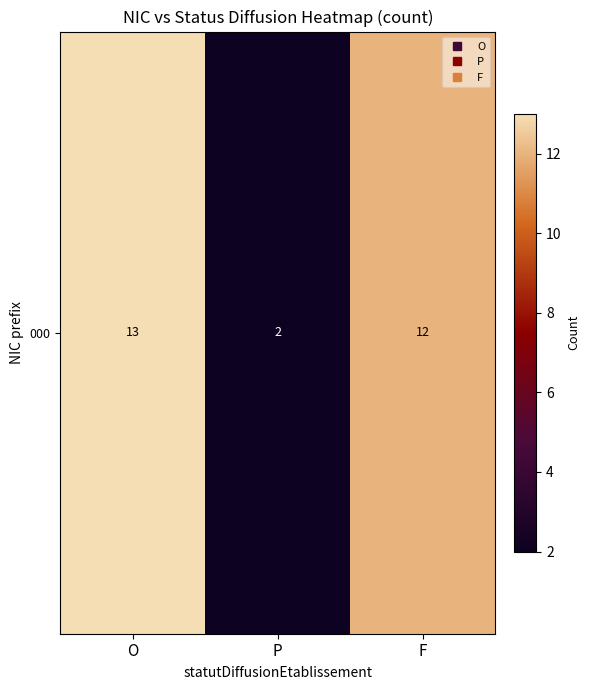

Which has a higher value, O or P?

O